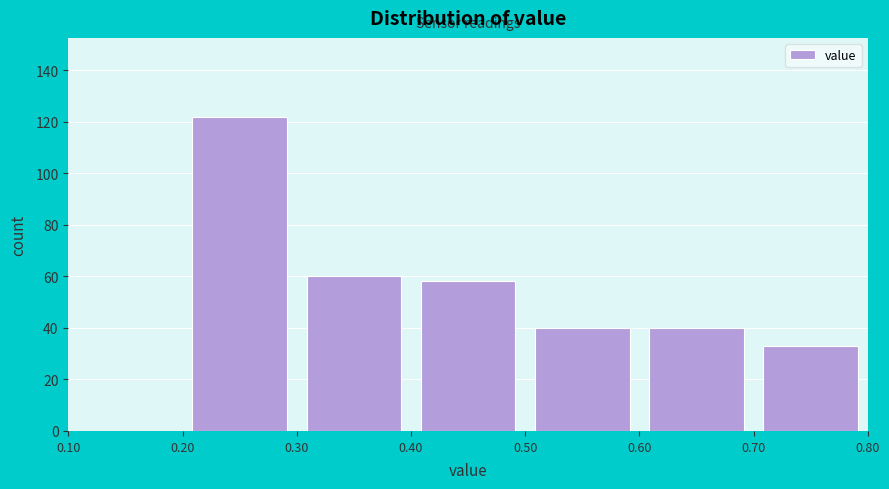

Reading left to right, list every bar in this chart as the range it spans on the x-axis followed by its height. The values are not printed on the chart, so give them approximately, as read against the axis.

0.10 to 0.20: 0
0.20 to 0.30: 122
0.30 to 0.40: 60
0.40 to 0.50: 58
0.50 to 0.60: 40
0.60 to 0.70: 40
0.70 to 0.80: 34